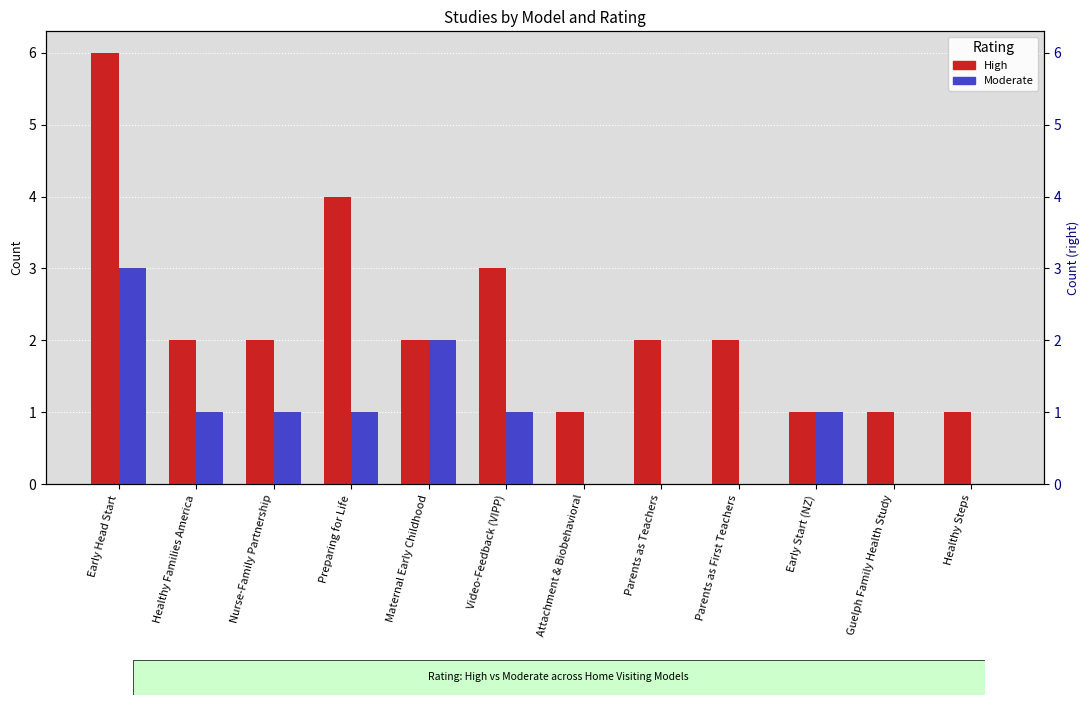

What is the label of the 1st bar from the left?

Early Head Start